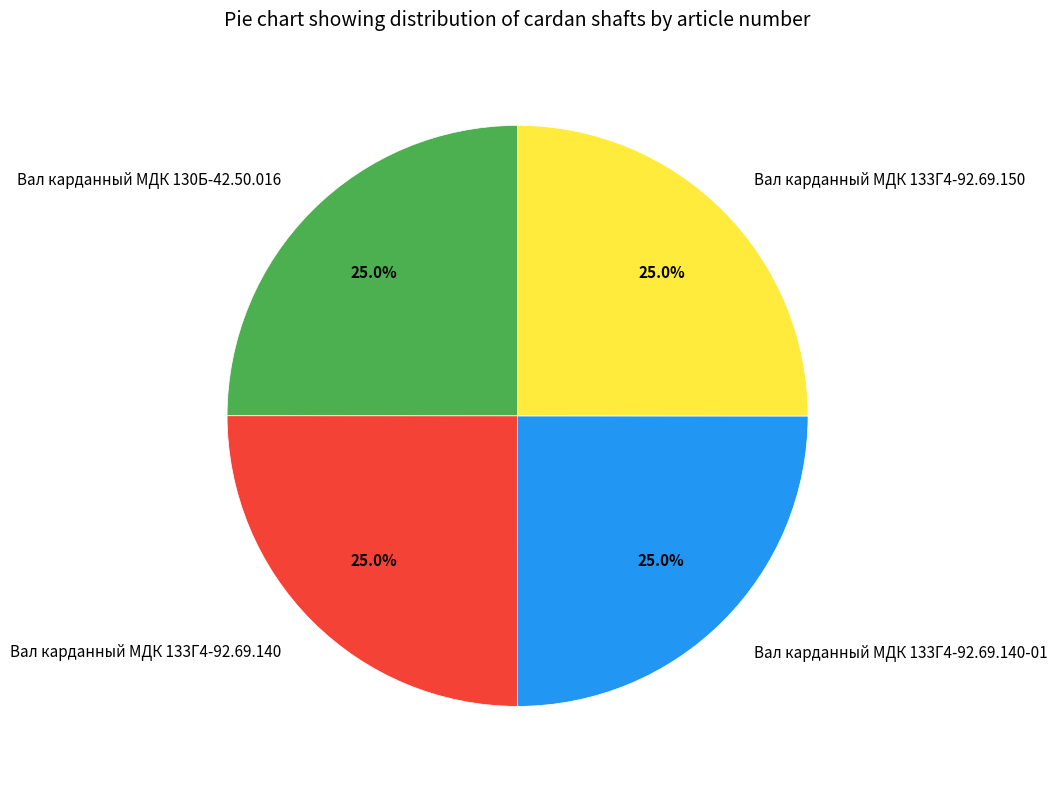

Approximately how many times larger is the value at Вал карданный МДК 130Б-42.50.016 compared to Вал карданный МДК 133Г4-92.69.140-01?

1.0